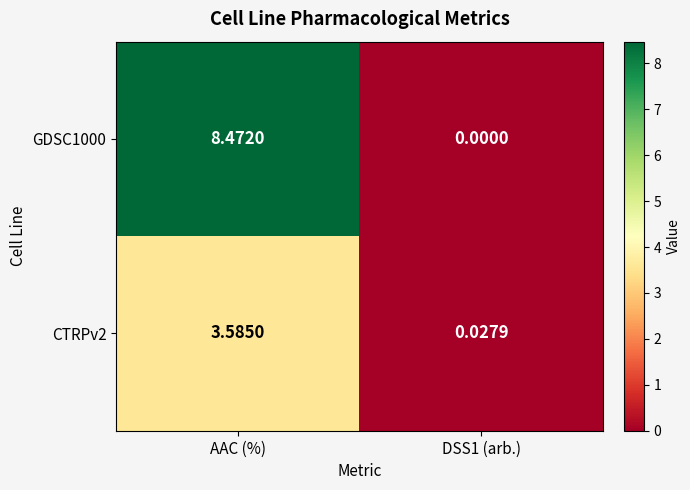

What is the difference between the highest and lowest values at AAC (%)?

4.9